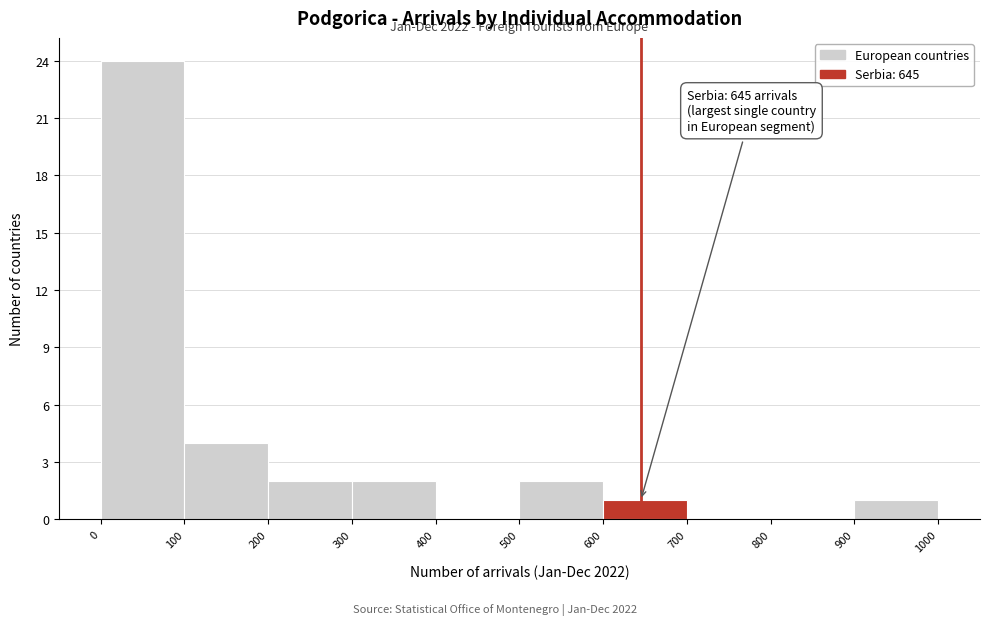

Which range on the x-axis has the tallest bar?

0 to 100